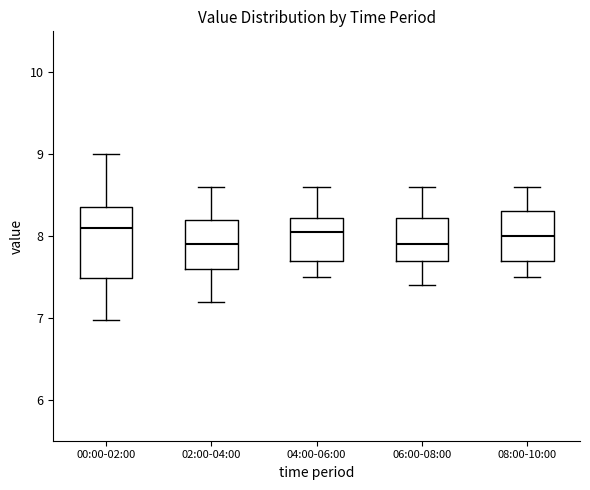

Comparing the boxes themselves (not the whiskers), which one is the tallest?

00:00-02:00